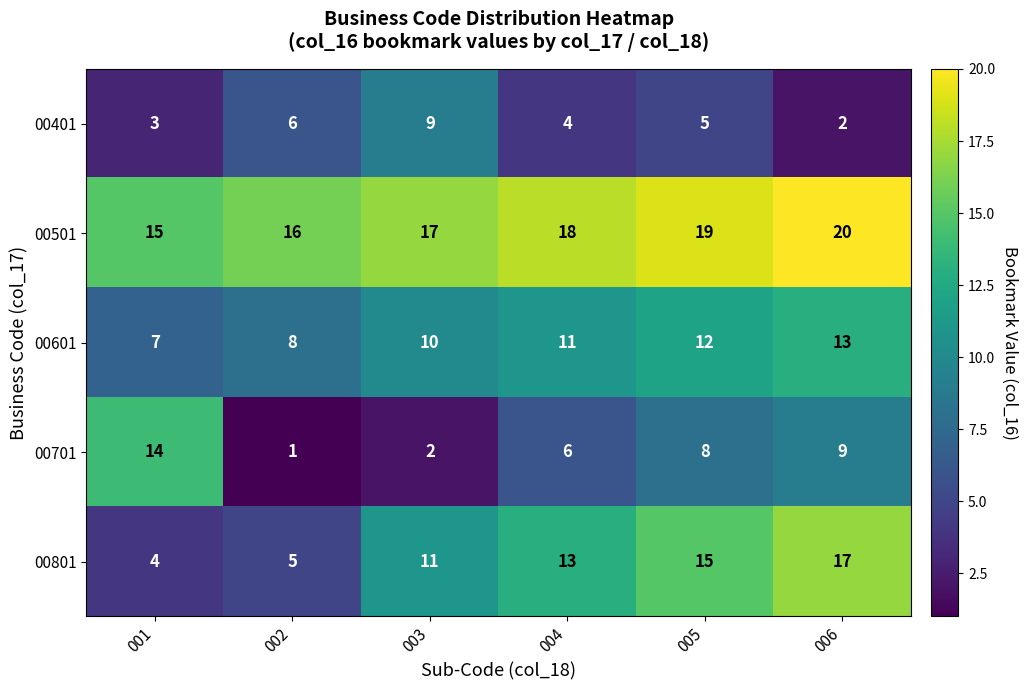

Where is 00401 nearest to the value 5?

005